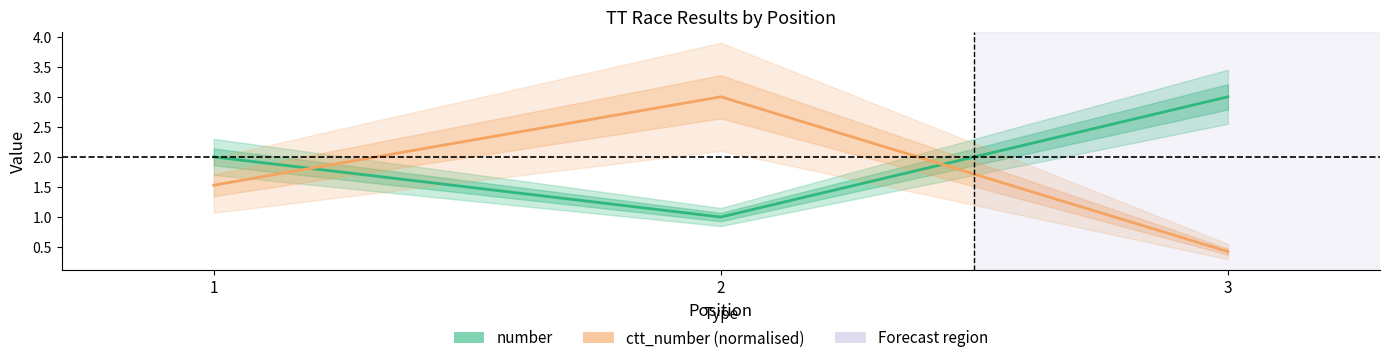

How many number values are between 1 and 3?

3